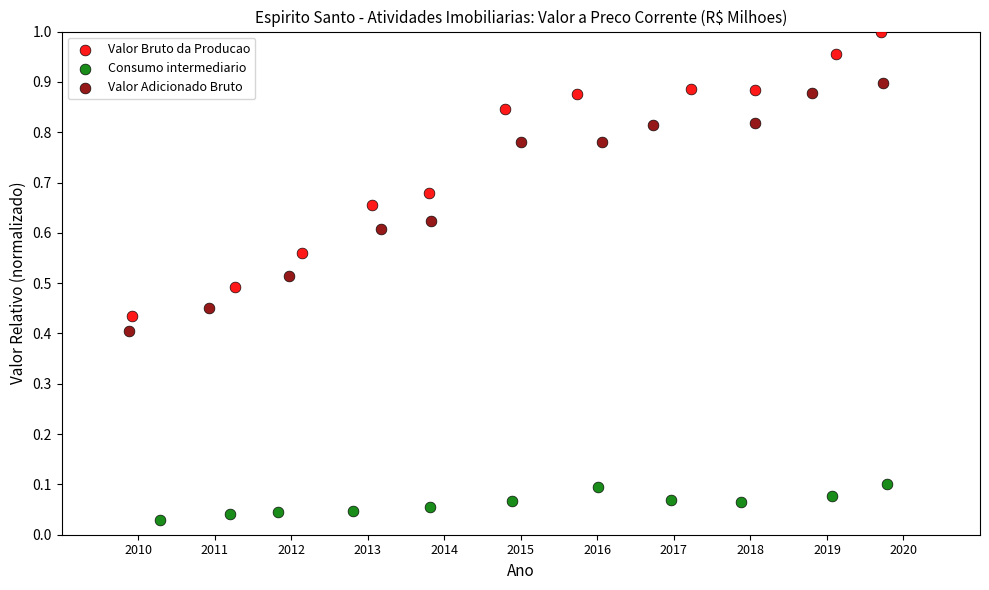

Which series reaches the maximum Y coordinate?

Valor Bruto da Producao